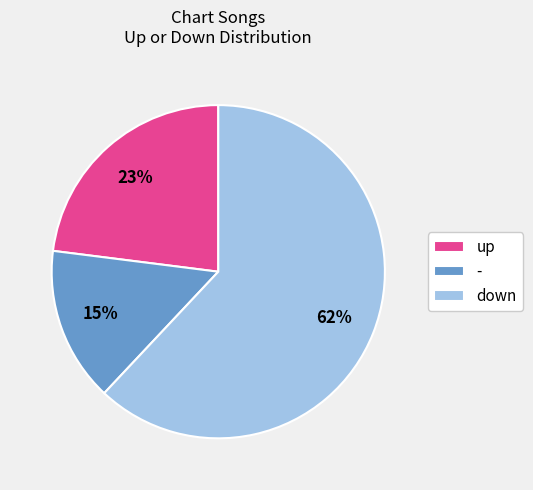

Which has a higher value, up or -?

up